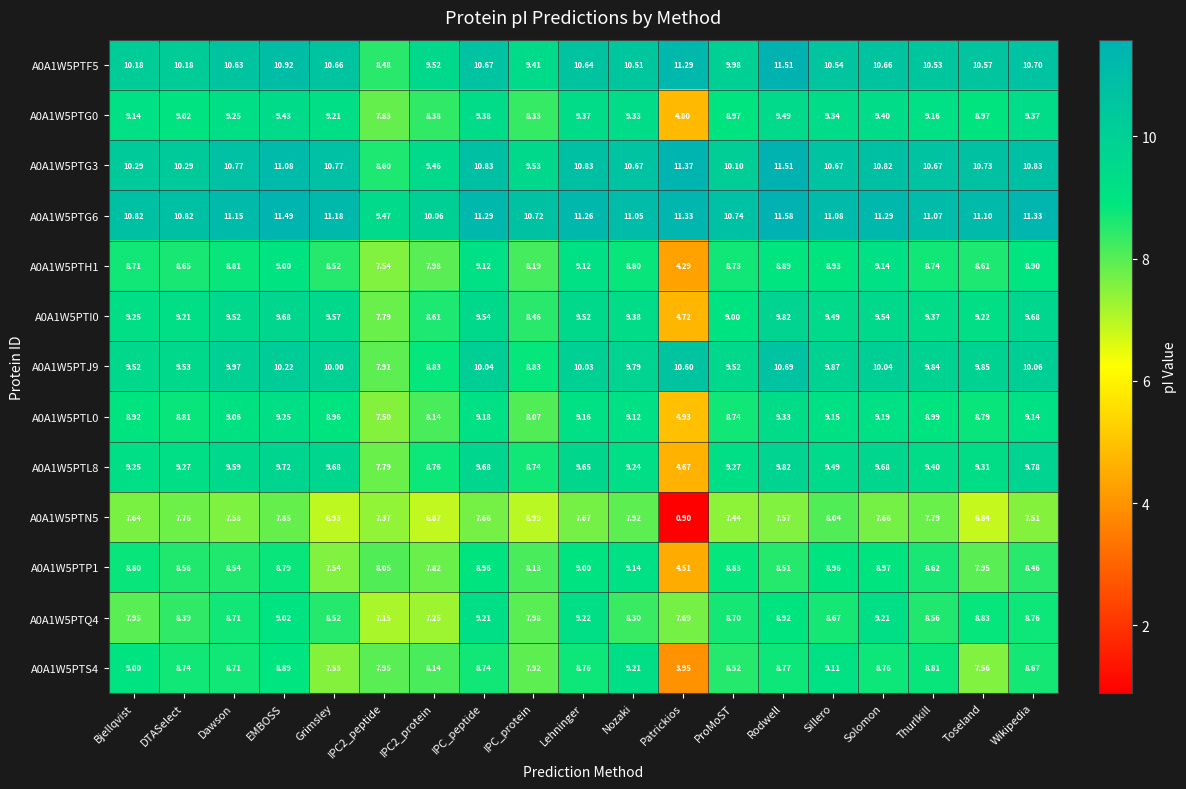

Count the number of data series in this chart.

13